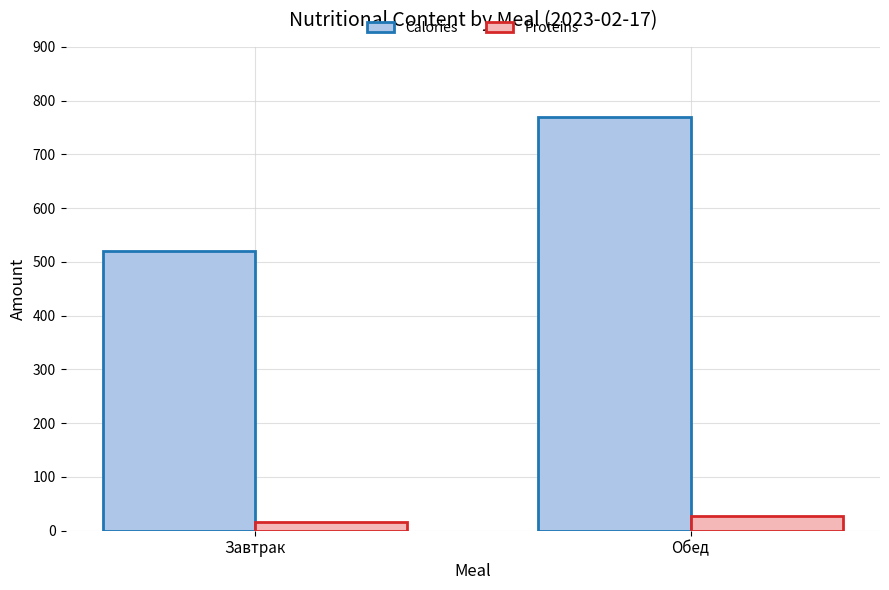

What is the difference between the Calories values at Завтрак and Обед?

249